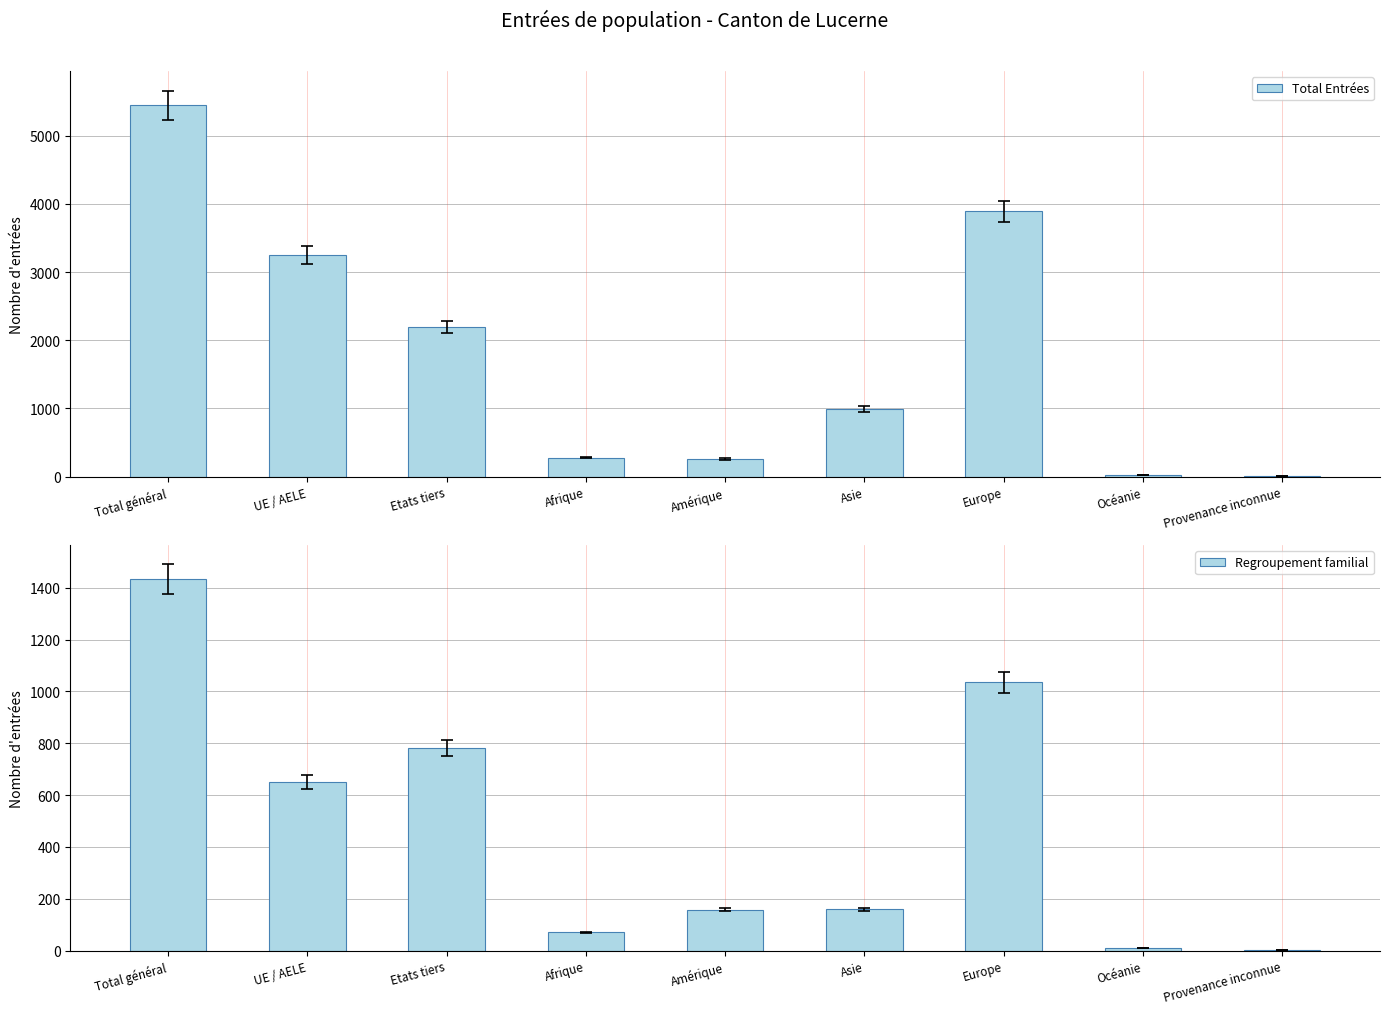

Are the bars grouped side by side (vs. stacked)?

Yes